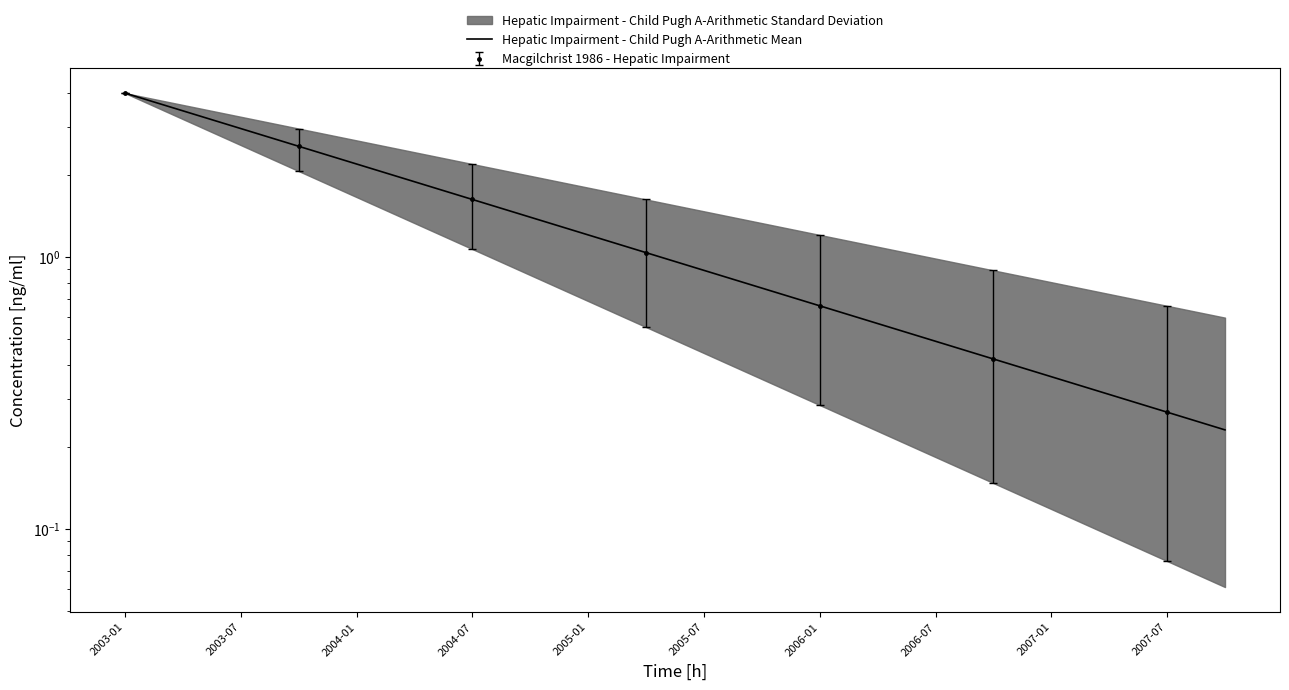

How many data points does each series have?

20